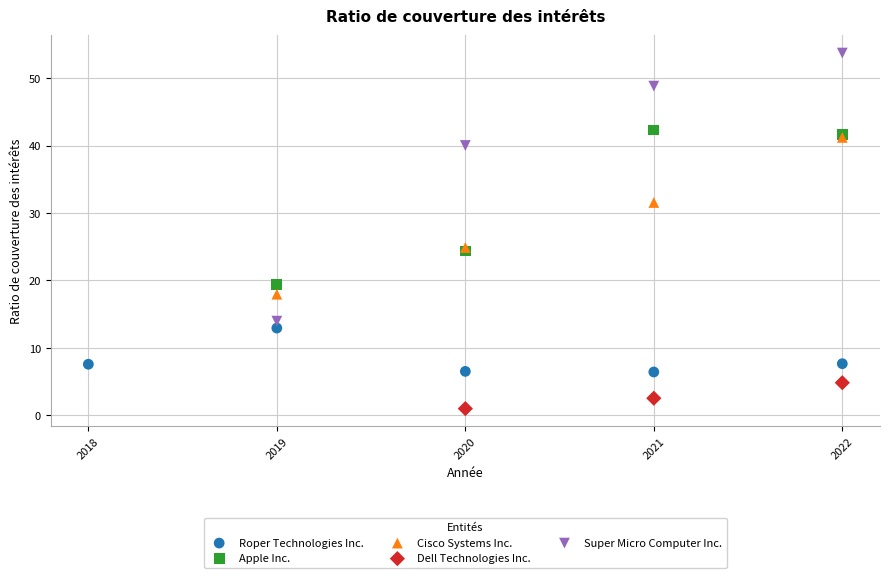

Which series reaches the minimum Y coordinate?

Dell Technologies Inc.